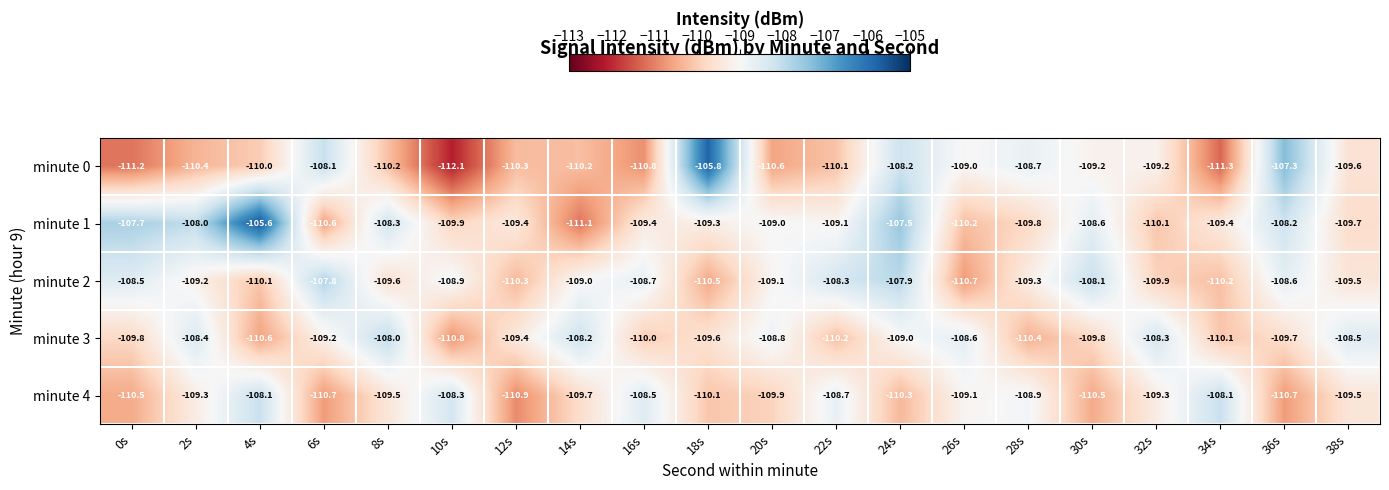

Is the value of minute 2 at 32s greater than the value of minute 1 at 22s?

No